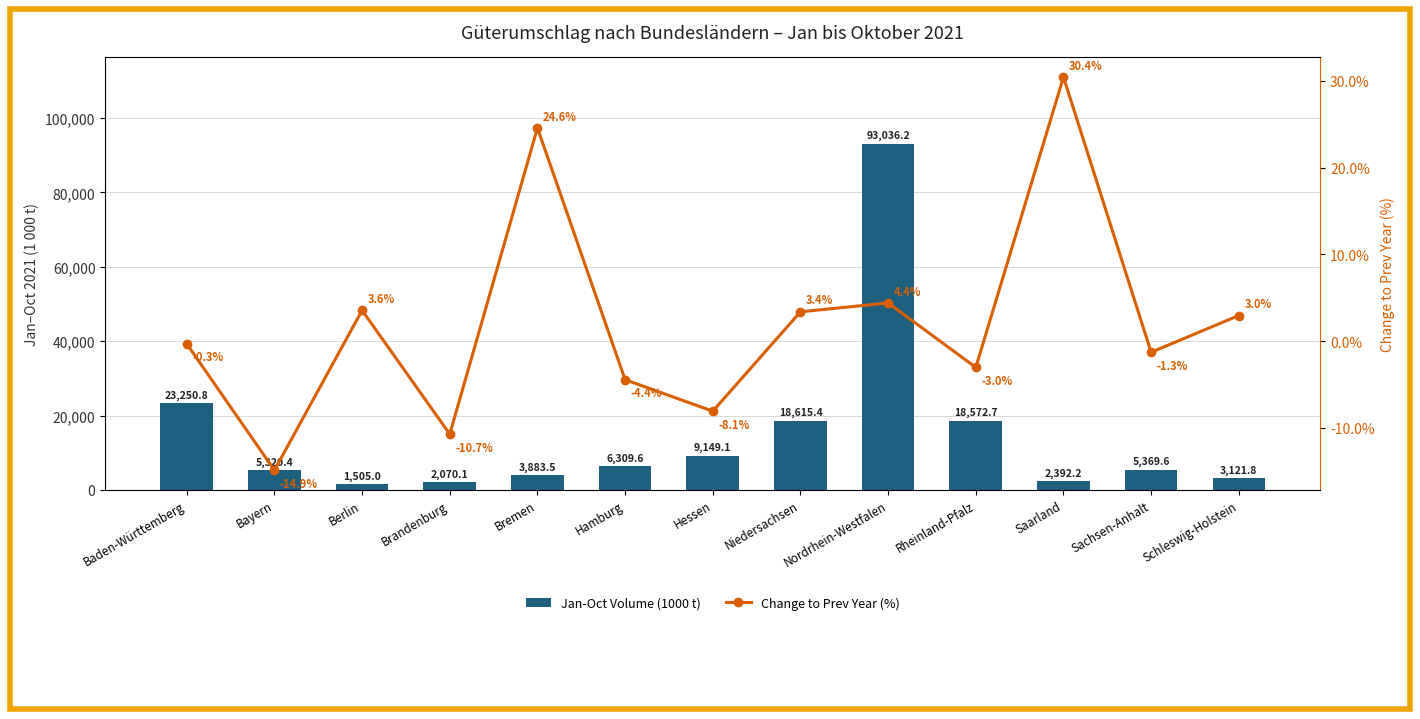

How many series are shown in this chart?

2